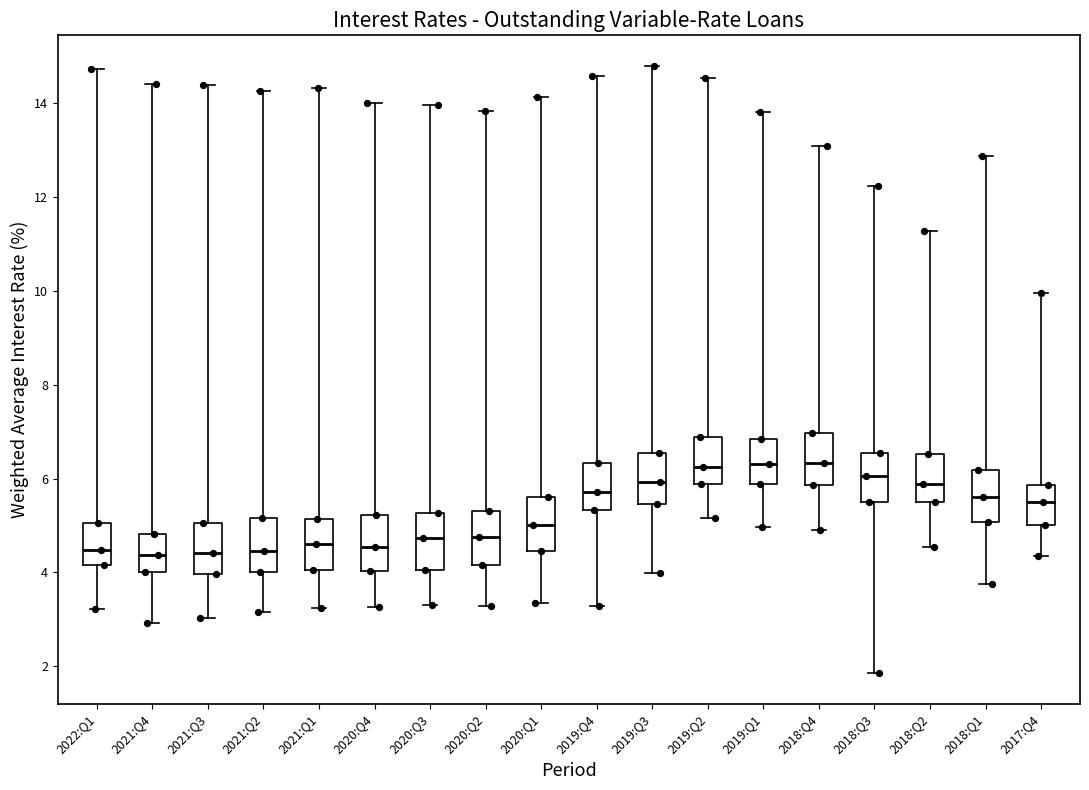

Where is the upper edge of the box for 2022:Q1 on the y-axis? The values are not printed on the chart, so give them approximately, as read against the axis.

5.0